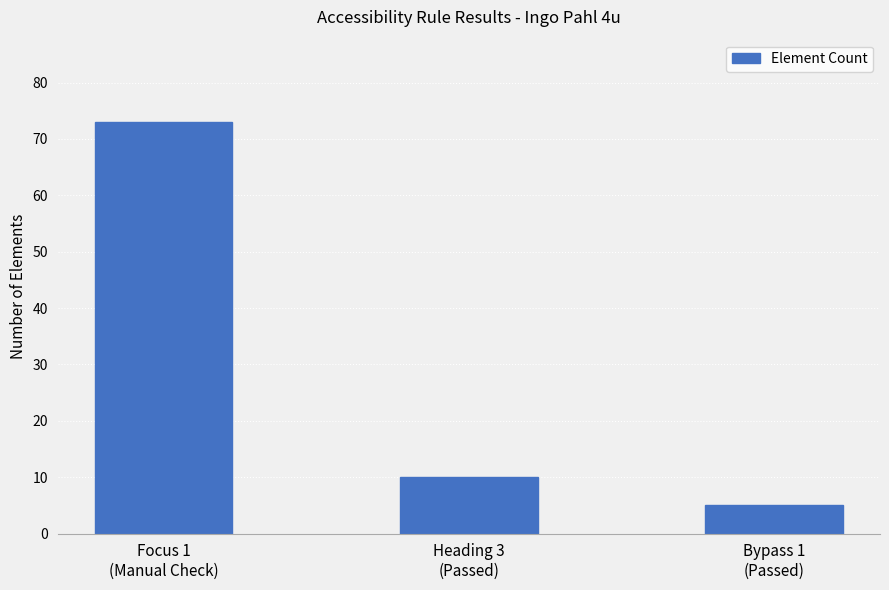

Reading right to left, transcribe all the data shown in this chart.

Bypass 1
(Passed)=5	Heading 3
(Passed)=10	Focus 1
(Manual Check)=73